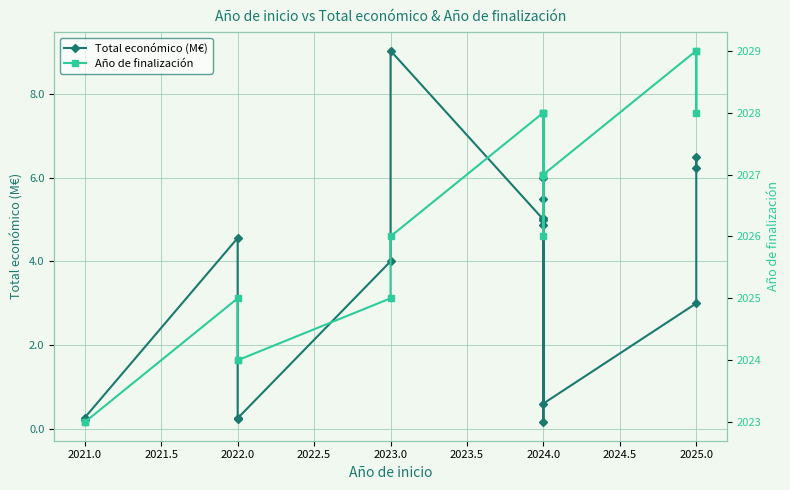

Reading left to right, what are all the values shown in this chart?

Total económico (M€): 0.2	0.3	4.6	0.3	0.3	4.0	9.0	5.0	5.0	5.5	6.0	0.2	4.9	0.6	3.0	6.5	6.2
Año de finalización: 2023.0	2023.0	2025.0	2024.0	2024.0	2025.0	2026.0	2028.0	2028.0	2027.0	2028.0	2026.0	2027.0	2027.0	2029.0	2028.0	2029.0